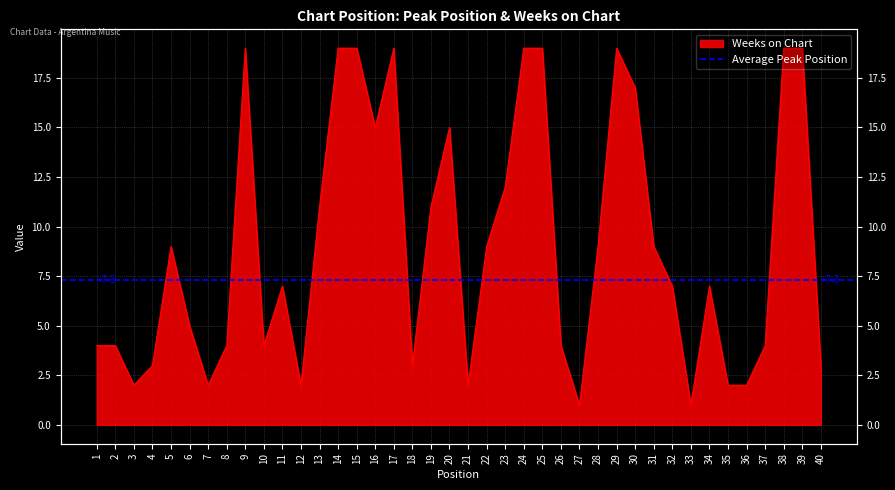

What is the value of the 18th point from the left?

3